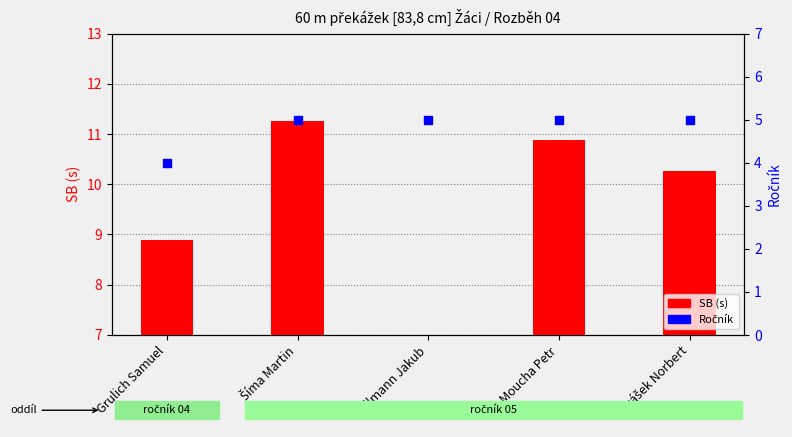

What is the total value across all series at Marášek Norbert?

15.3